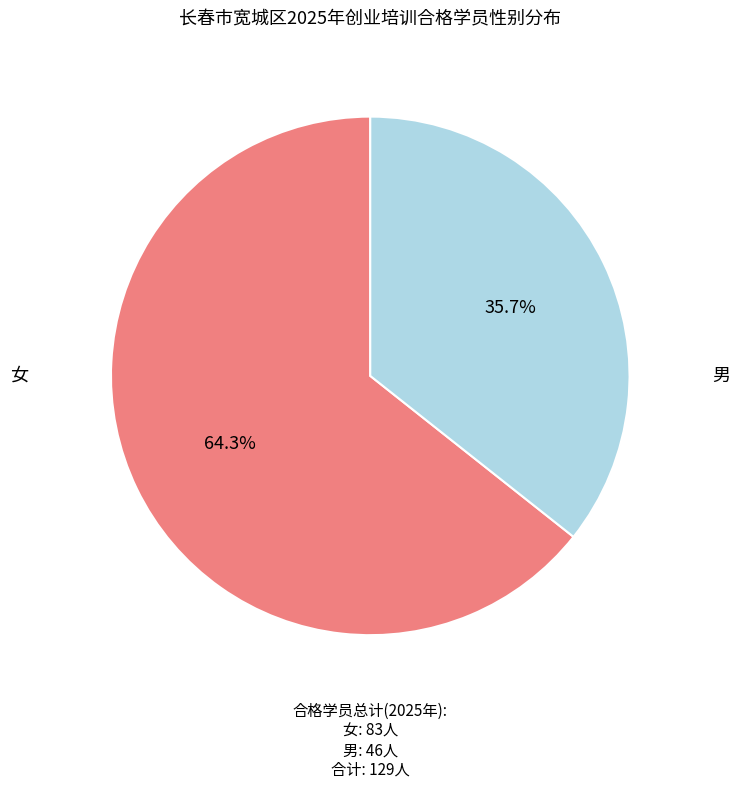

Count the number of slices in the pie.

2